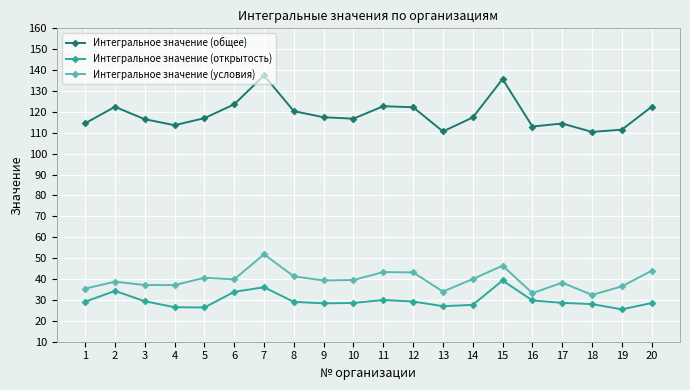

Read the Интегральное значение (общее) value at 15.

135.7